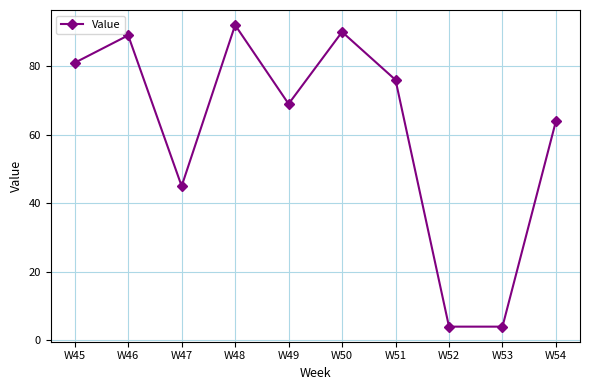

What is the average value?

61